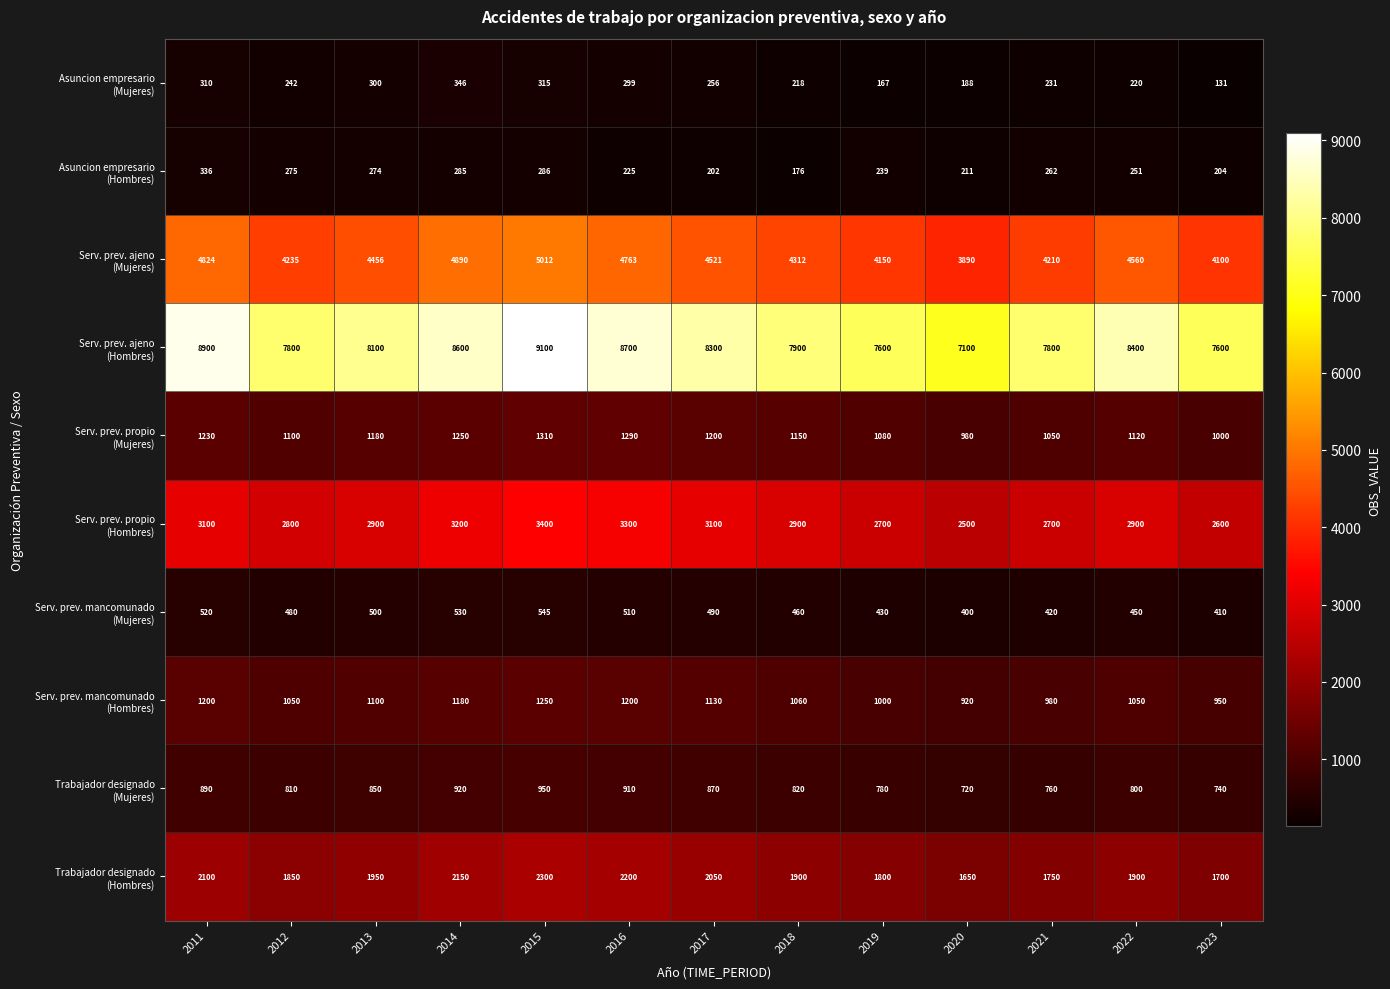

Which category has the lowest value across all series?

2023